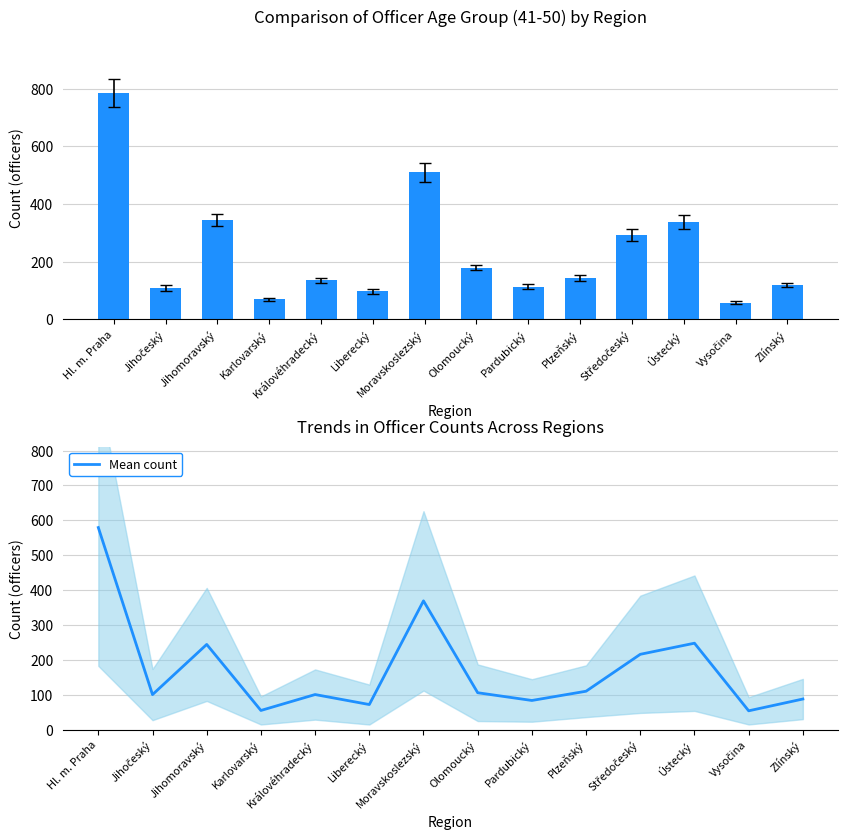

What is the smallest value displayed?

53.8